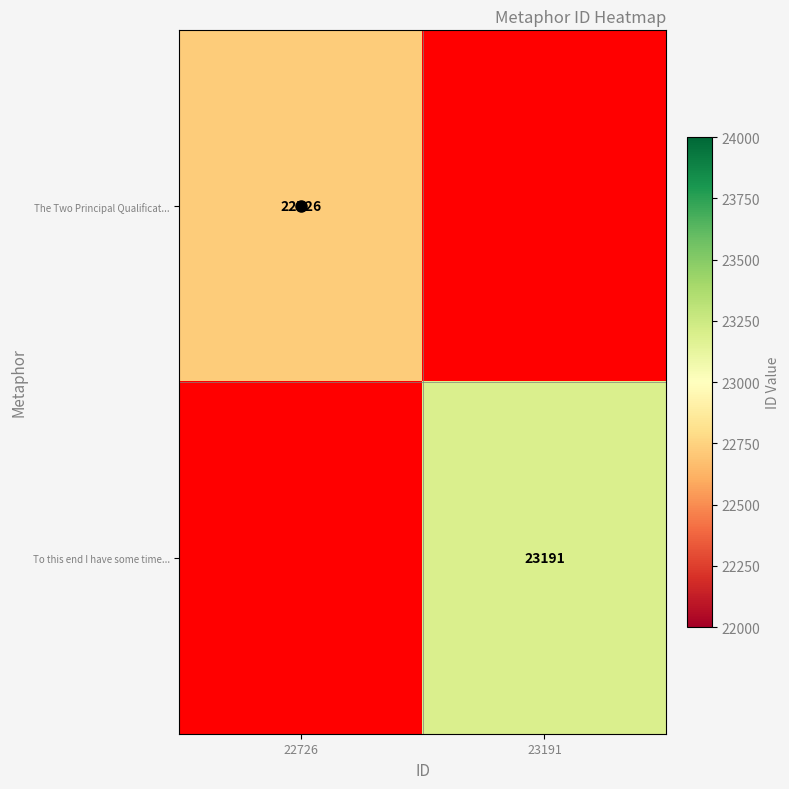

Is it true that The Two Principal Qualificat... equals 7945 at 22726?

False